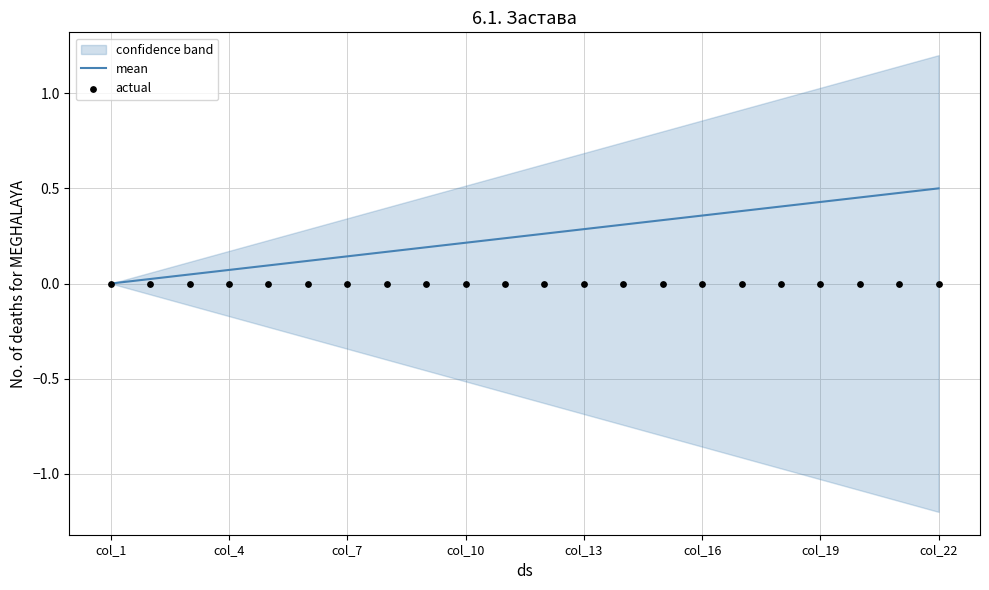

The value of mean at col_22 is 0.5. True or false?

True